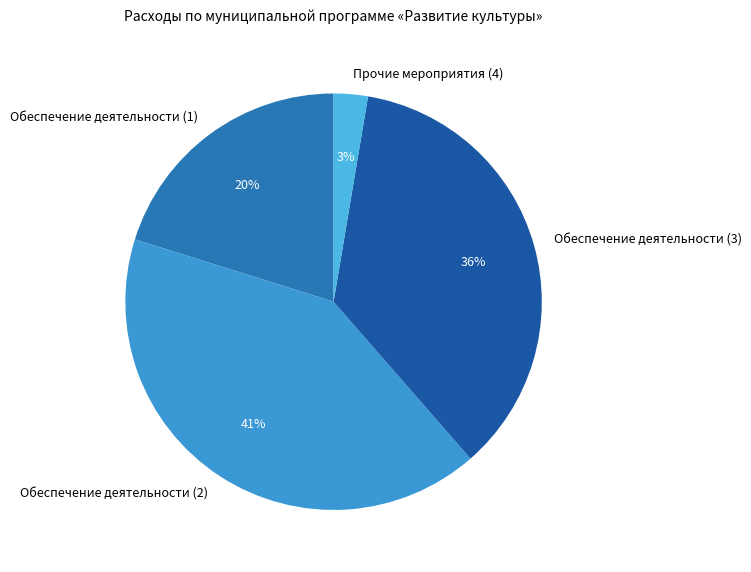

Which category has the smallest portion of the pie?

Прочие мероприятия (4)